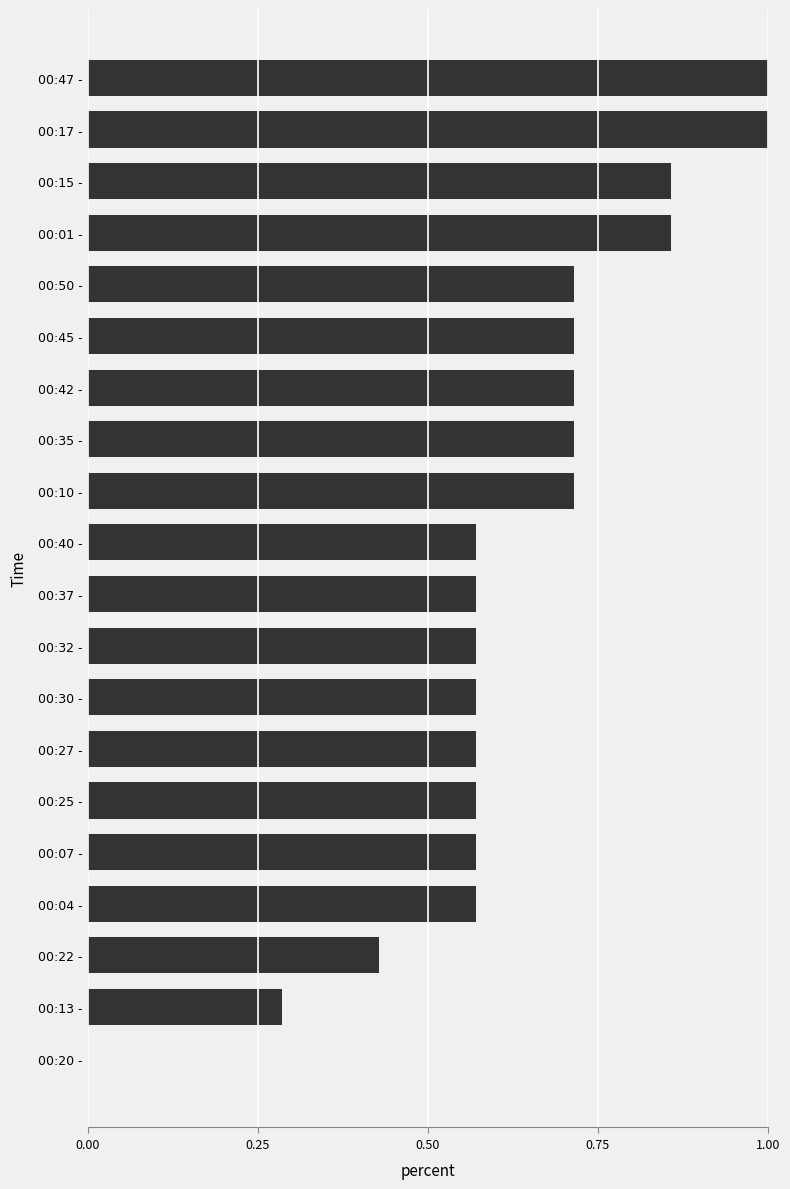

Are the bars horizontal?

Yes